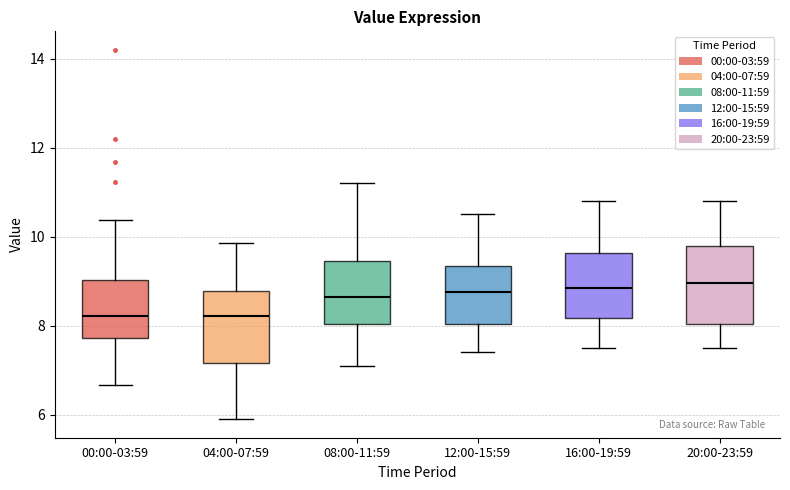

Where is the lower edge of the box for 00:00-03:59 on the y-axis? The values are not printed on the chart, so give them approximately, as read against the axis.

7.8